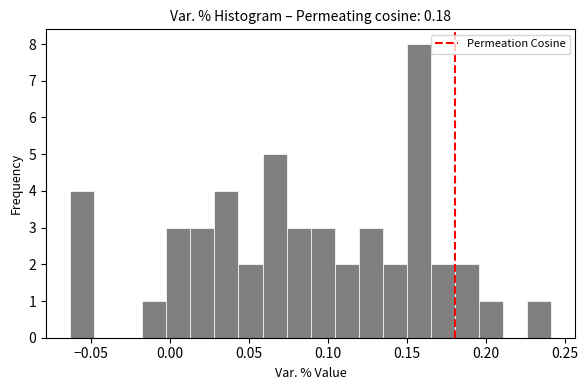

Around what value on the x-axis is the tallest bar? Give the approximate position of its centre, as read against the axis.

0.155